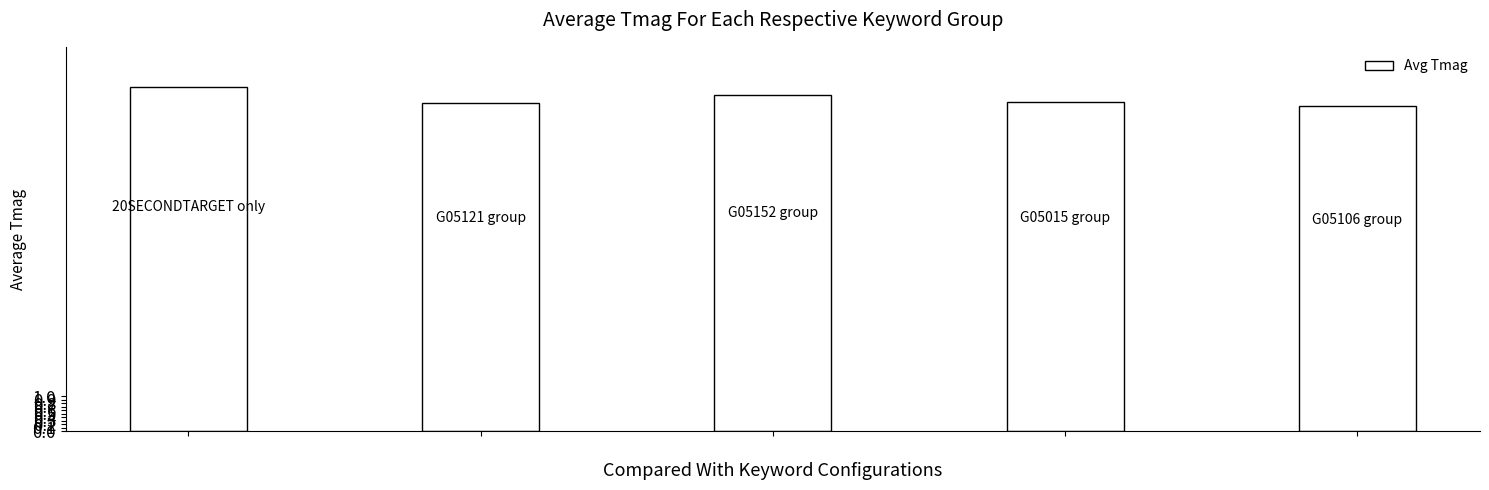

What is the maximum value shown in the chart?

9.9